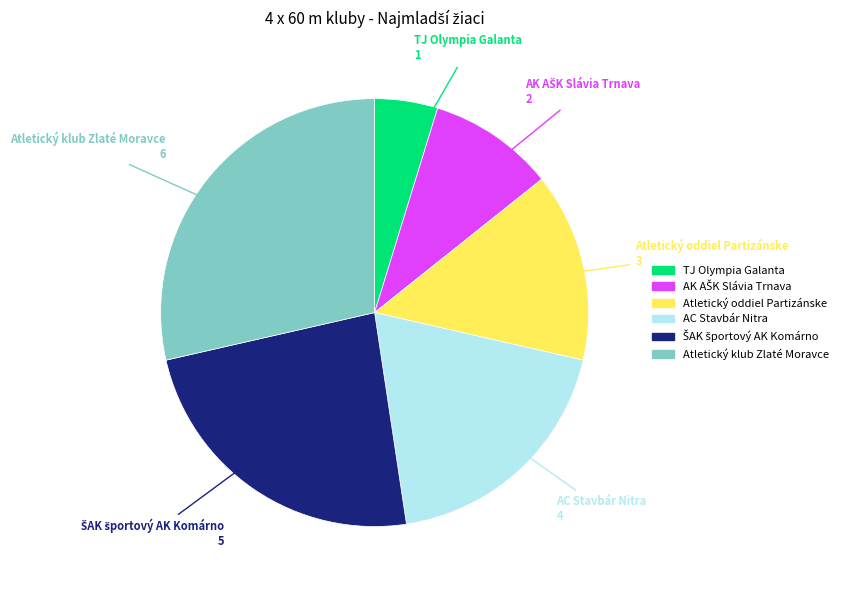

Is the sum of AC Stavbár Nitra and TJ Olympia Galanta greater than half?

No